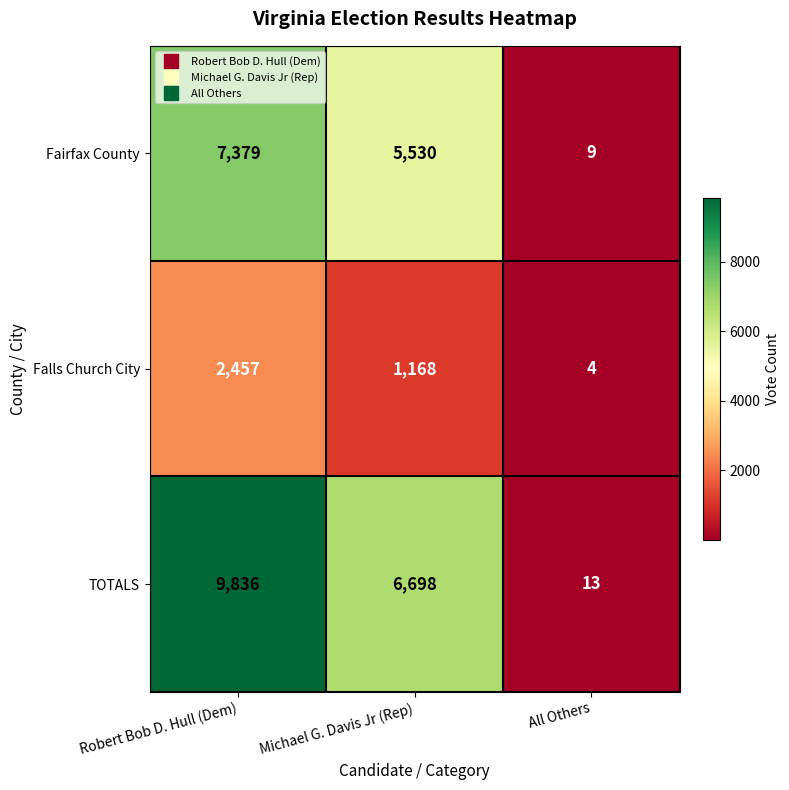

At which category is the sum across all series the highest?

Robert Bob D. Hull (Dem)